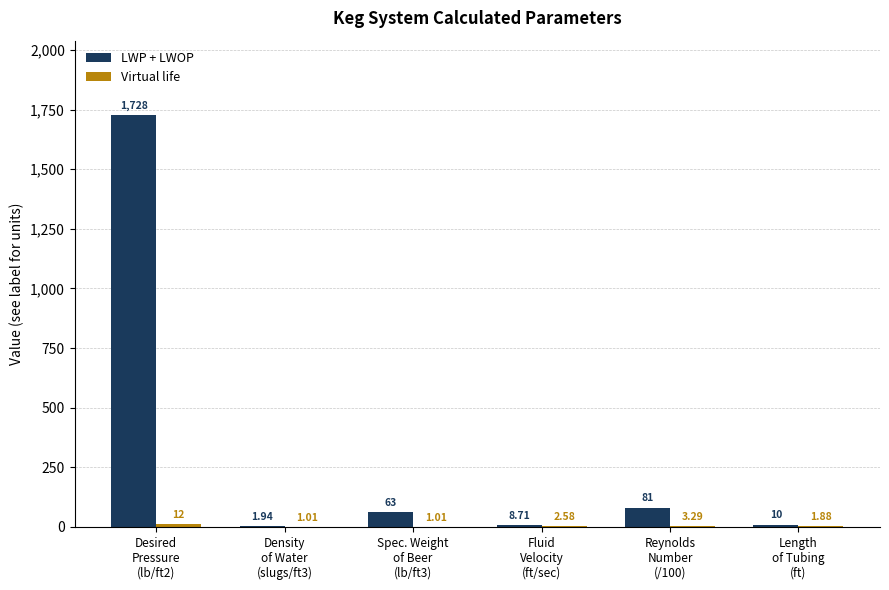

Count the number of data series in this chart.

2